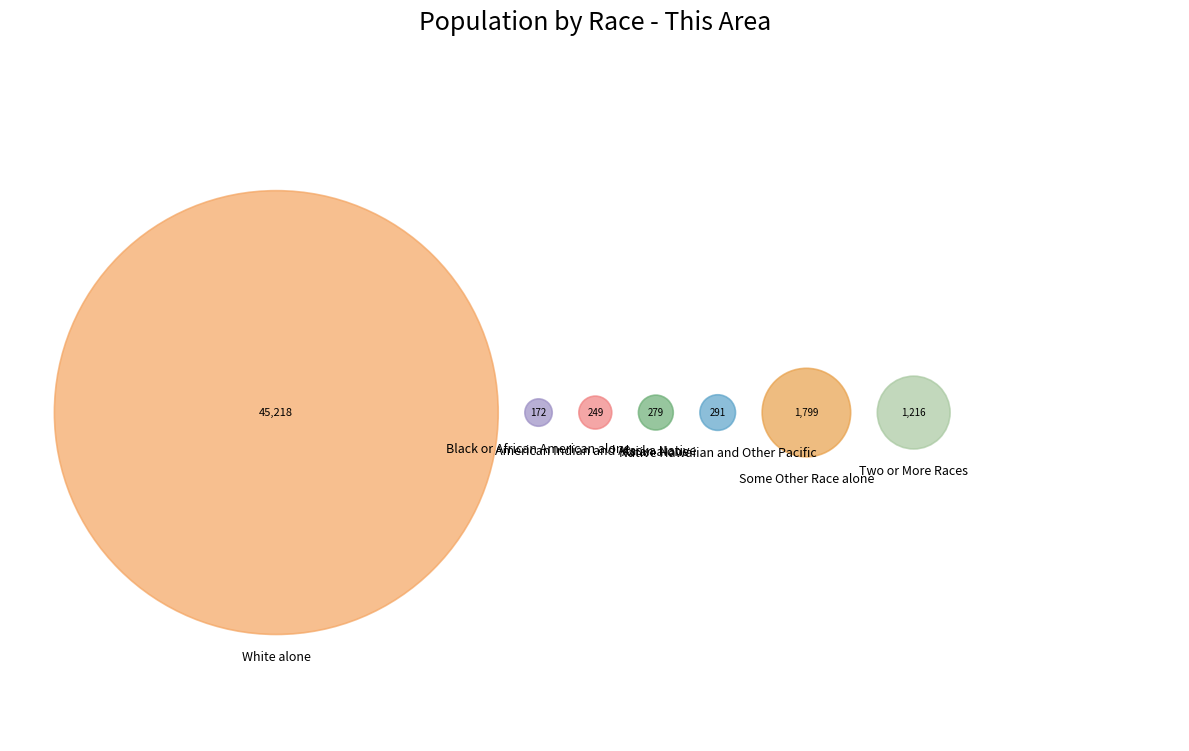

Rank the categories by value from highest to lowest.

White alone, Some Other Race alone, Two or More Races, Native Hawaiian and Other Pacific, Asian alone, American Indian and Alaska Native, Black or African American alone